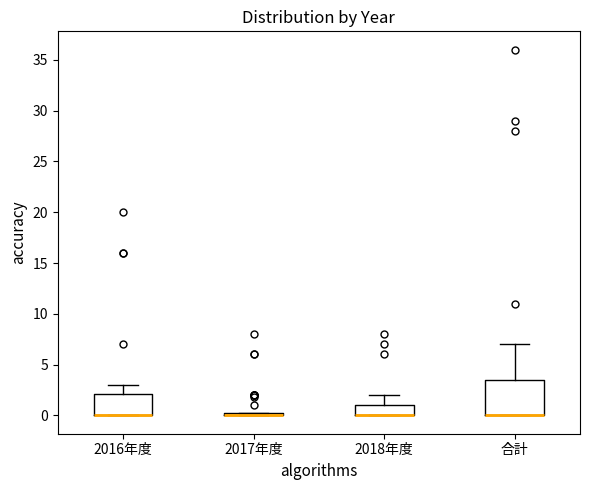

Where does the upper whisker of the box for 2018年度 end on the y-axis? The values are not printed on the chart, so give them approximately, as read against the axis.

2.0